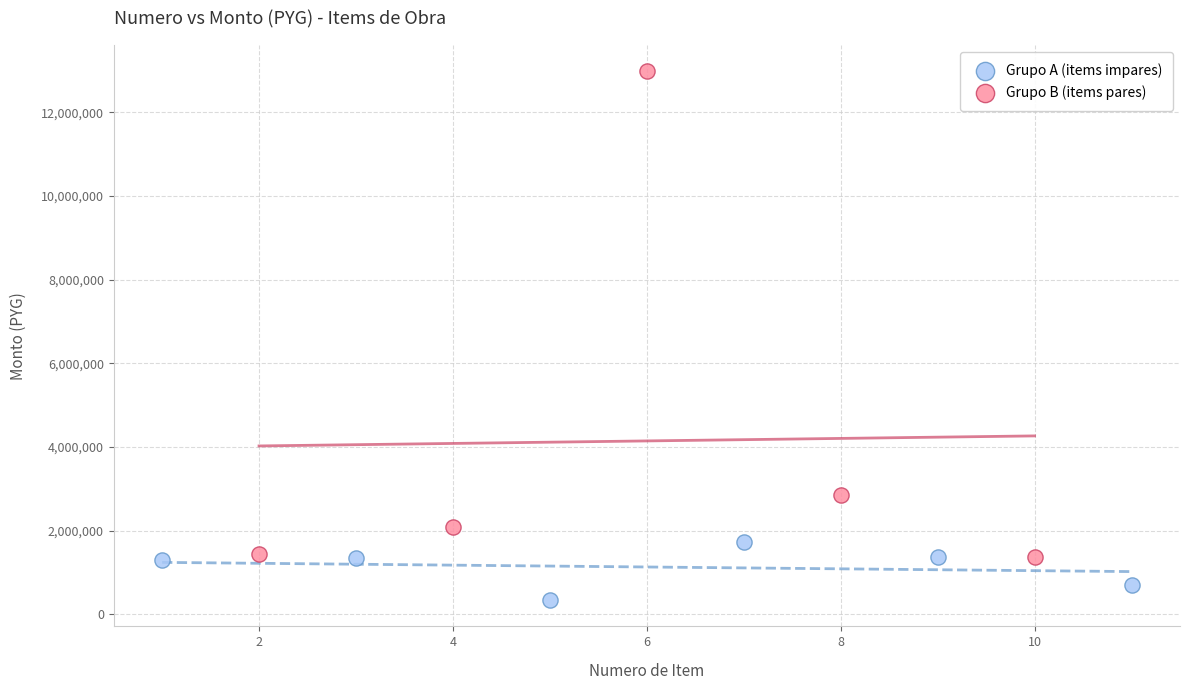

Which series contains the highest Y value?

Grupo B (items pares)